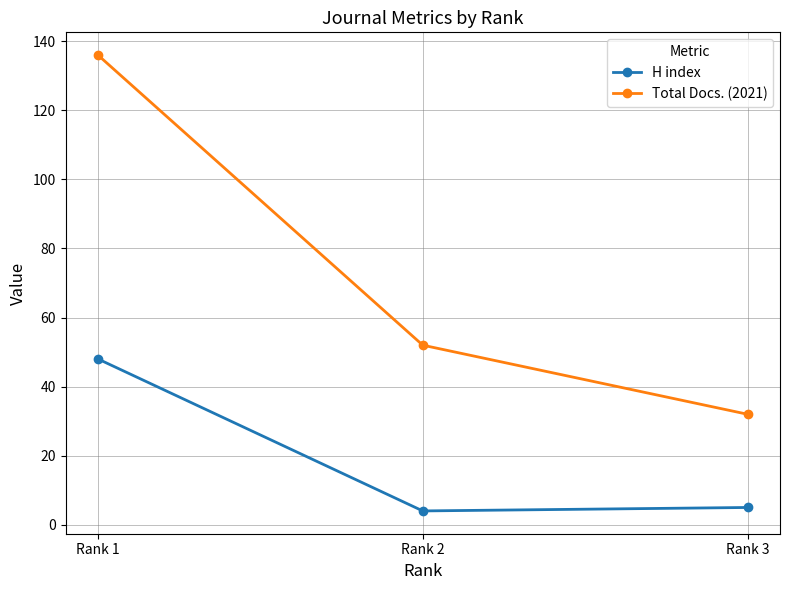

What is the average value of the H index series?

19